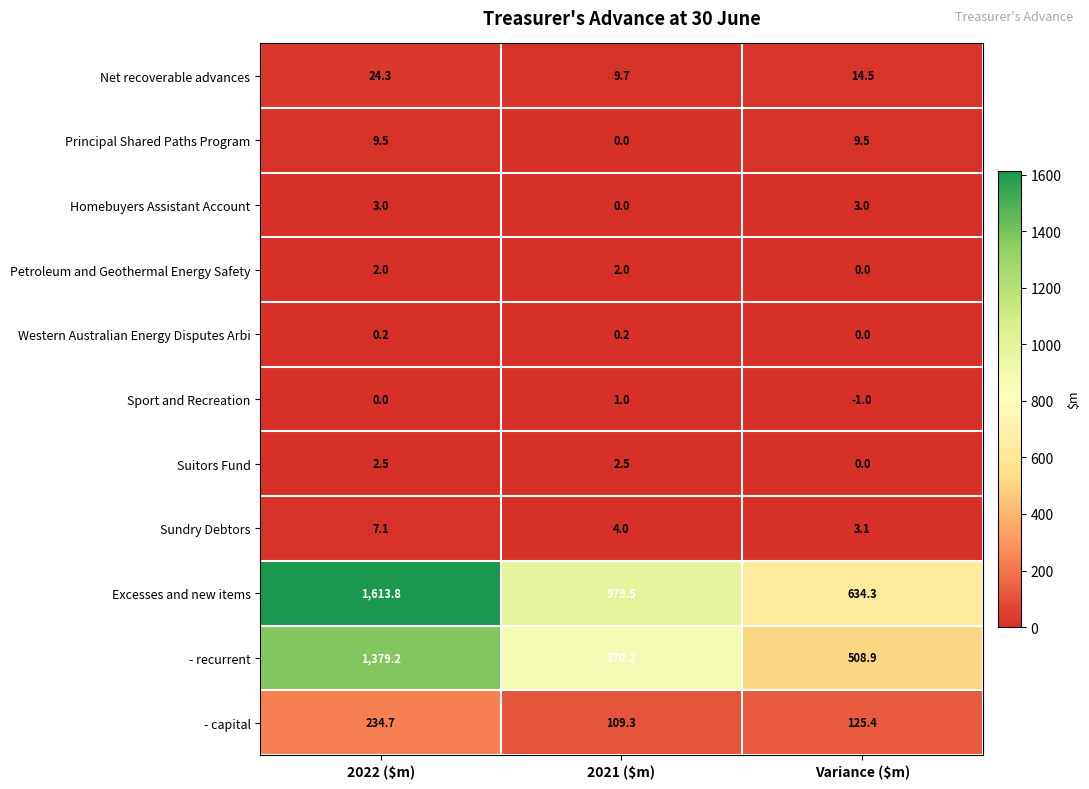

True or false: Petroleum and Geothermal Energy Safety has a value of 2.0 at 2022 ($m).

True